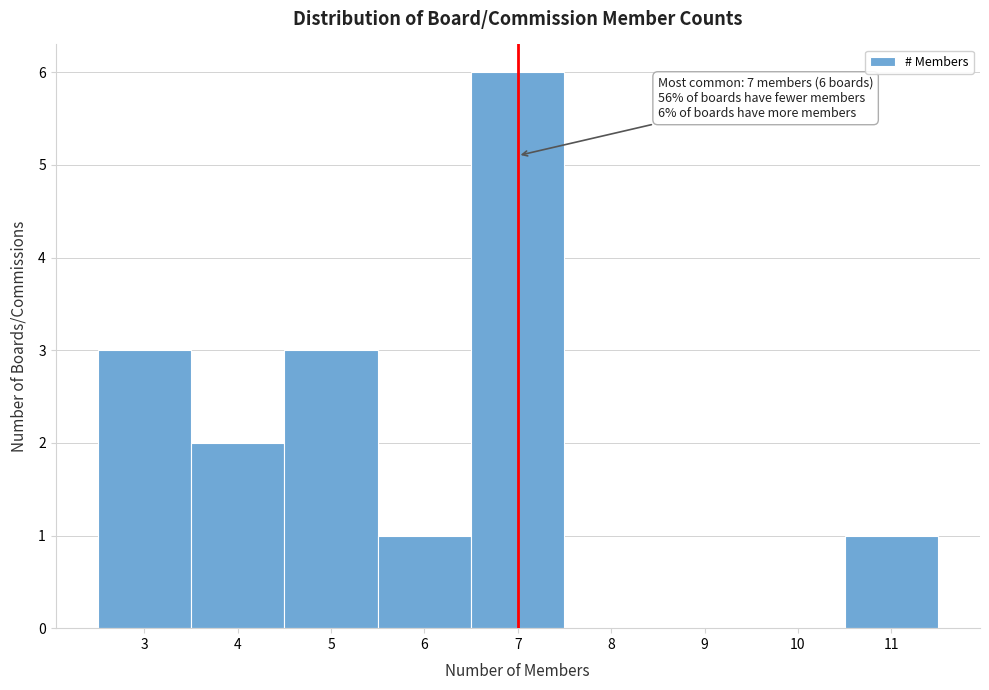

Which range on the x-axis has the tallest bar?

6.5 to 7.5